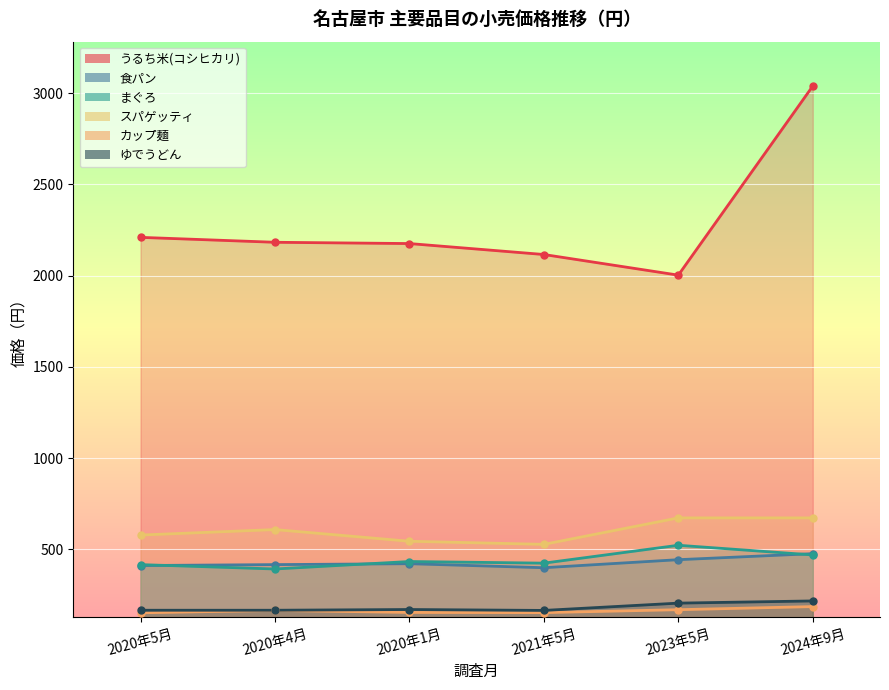

At 2020年5月, list the series in order from largest to smallest.

うるち米(コシヒカリ), スパゲッティ, まぐろ, 食パン, ゆでうどん, カップ麺